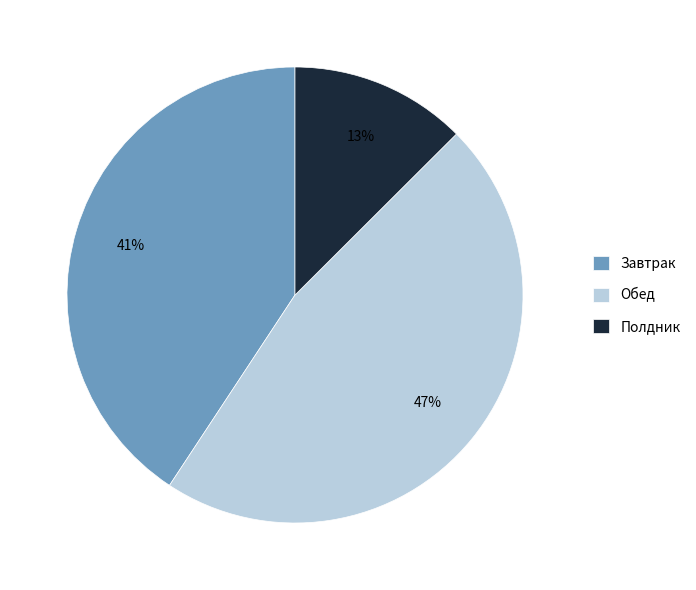

Between Полдник and Завтрак, which is larger?

Завтрак